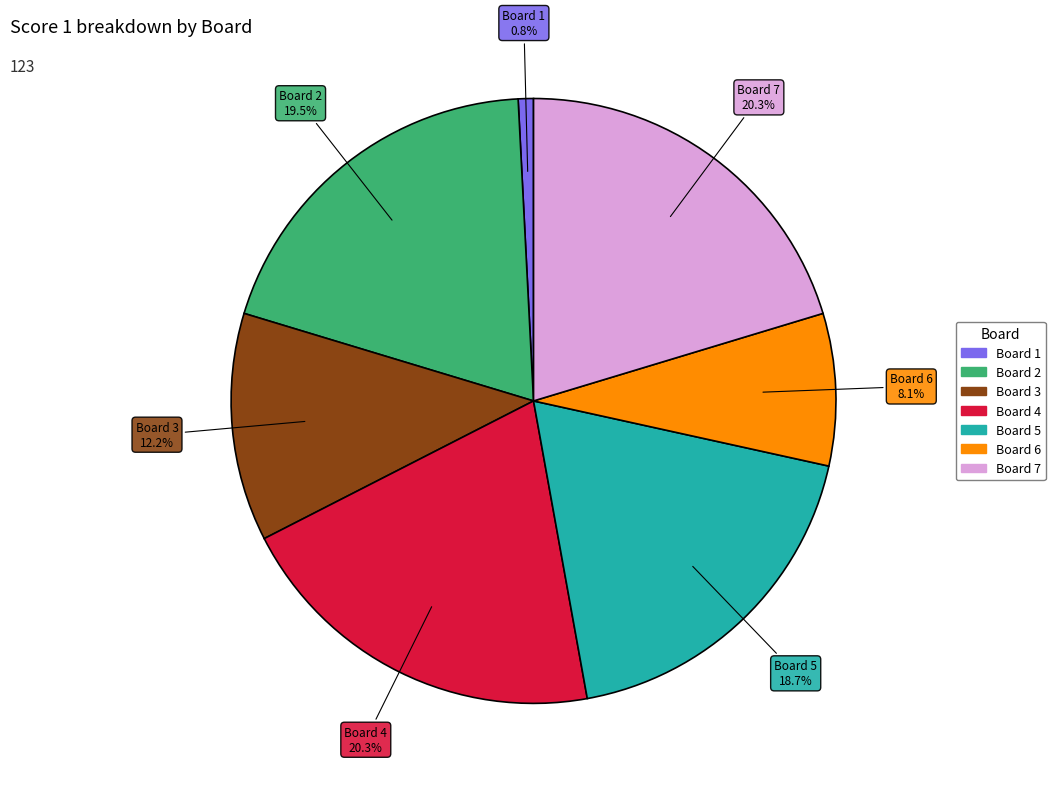

What is the ratio of the value at Board 4 to the value at Board 7?

1.0